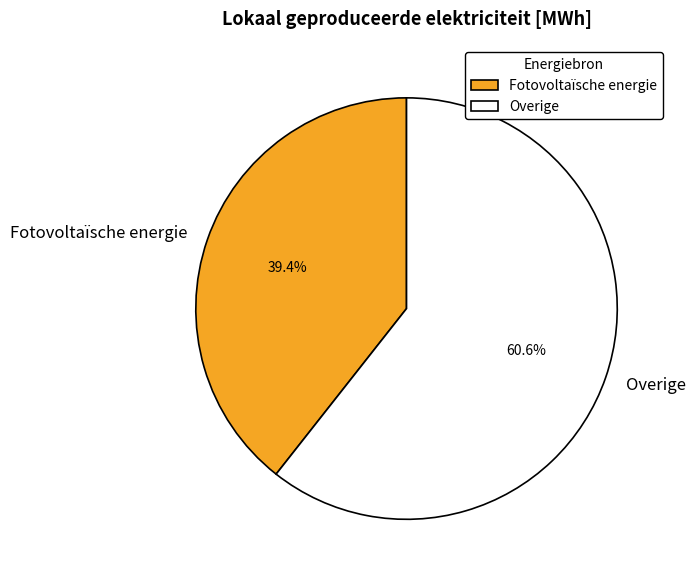

Rank the categories by value from highest to lowest.

Overige, Fotovoltaïsche energie